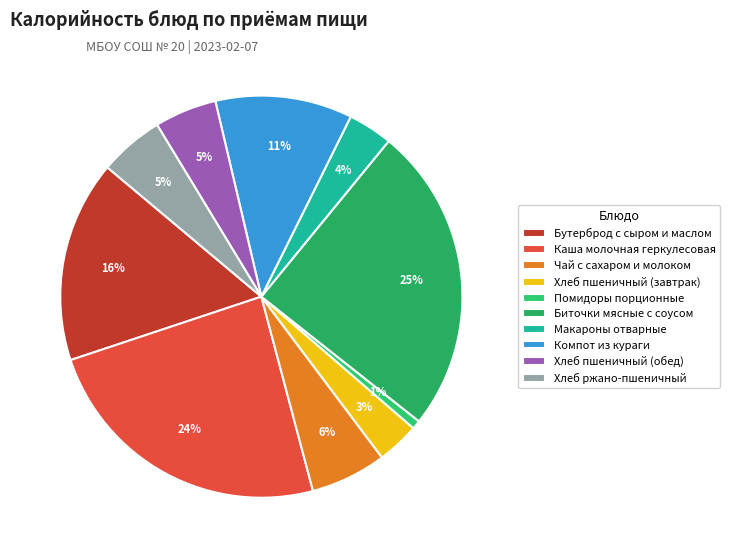

To the nearest percent, what percentage of the pie is Хлеб пшеничный (обед)?

5%